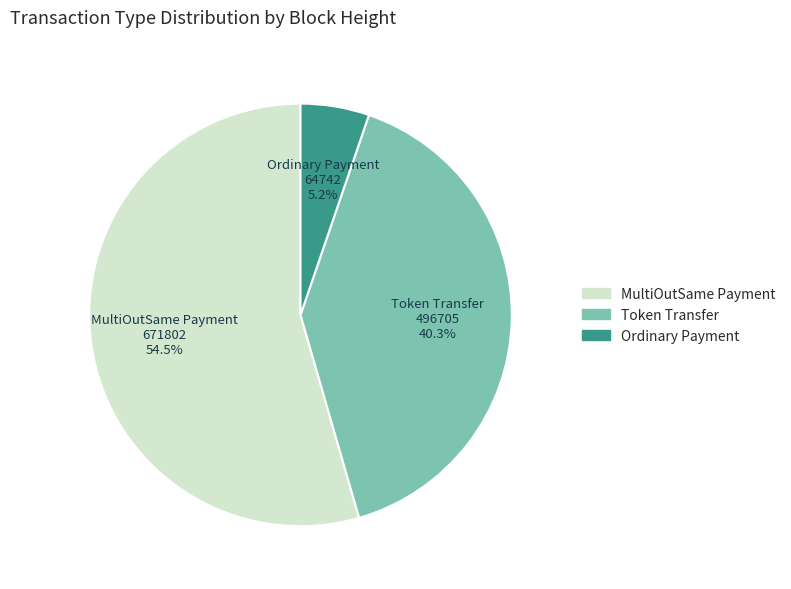

Rank the categories by value from lowest to highest.

Ordinary Payment, Token Transfer, MultiOutSame Payment